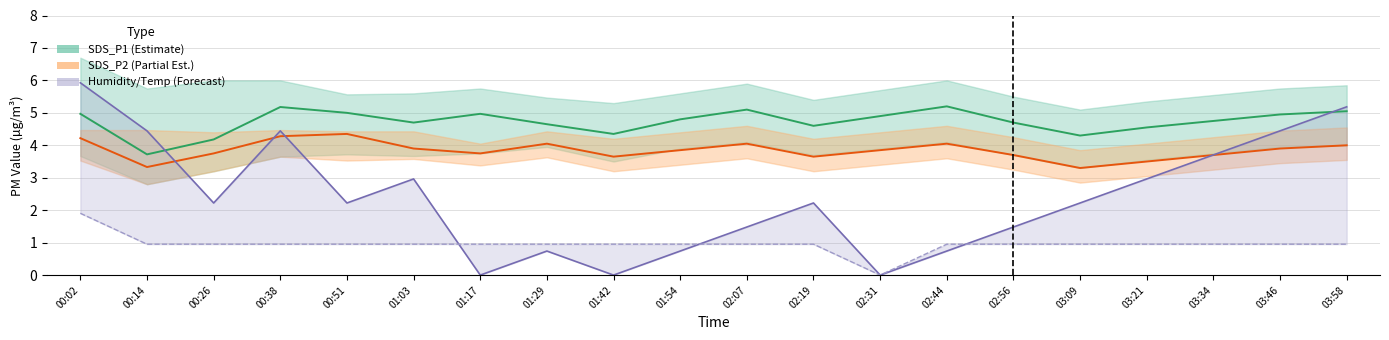

How many data points in SDS_P1 (Estimate) are less than 4?

1